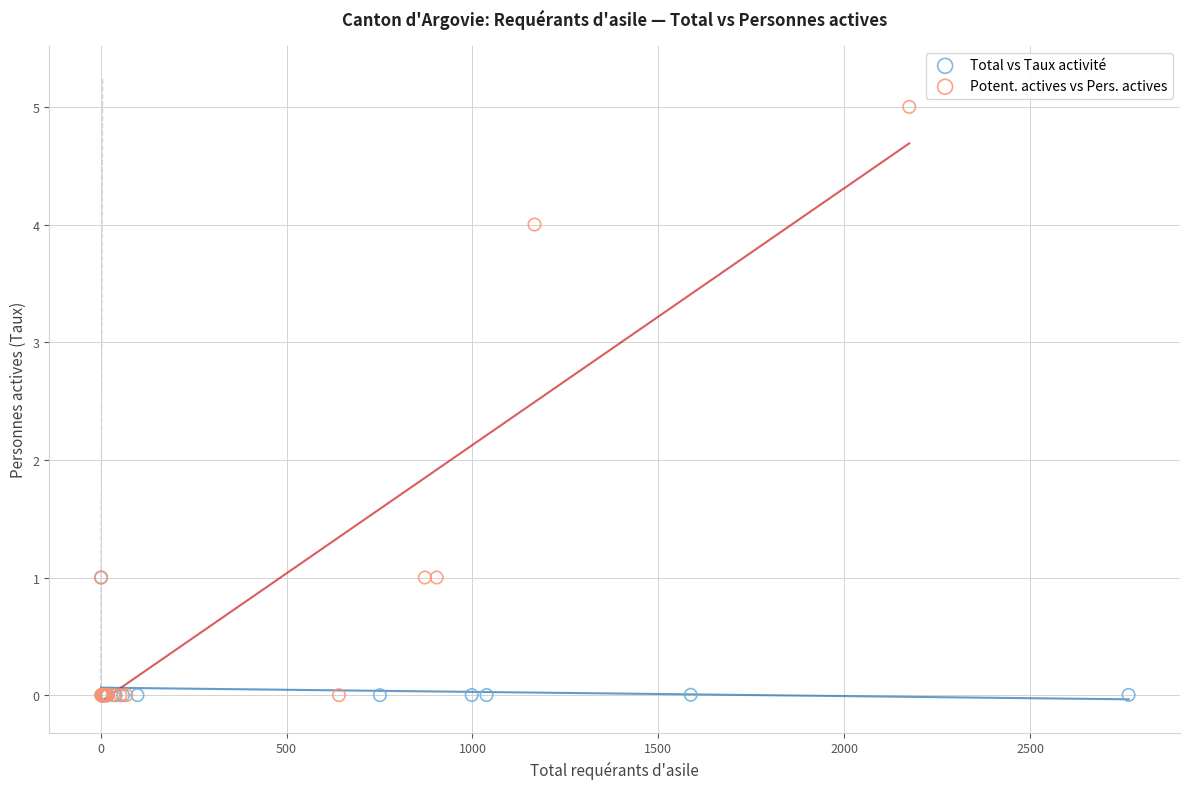

Which series has the largest Y range (max minus min)?

Potent. actives vs Pers. actives